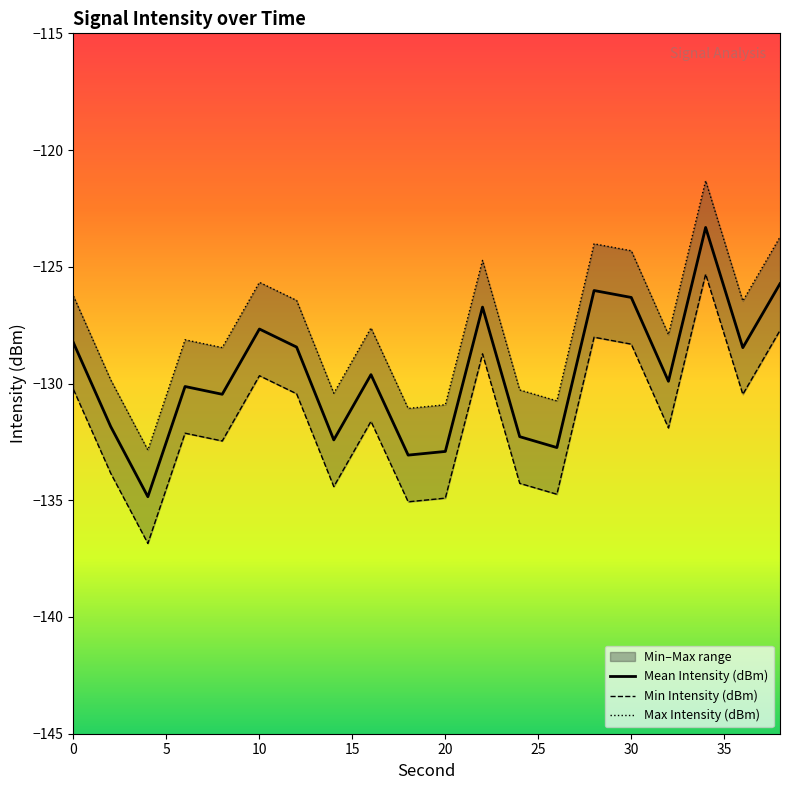

What is the minimum value for Mean Intensity (dBm)?

-134.8